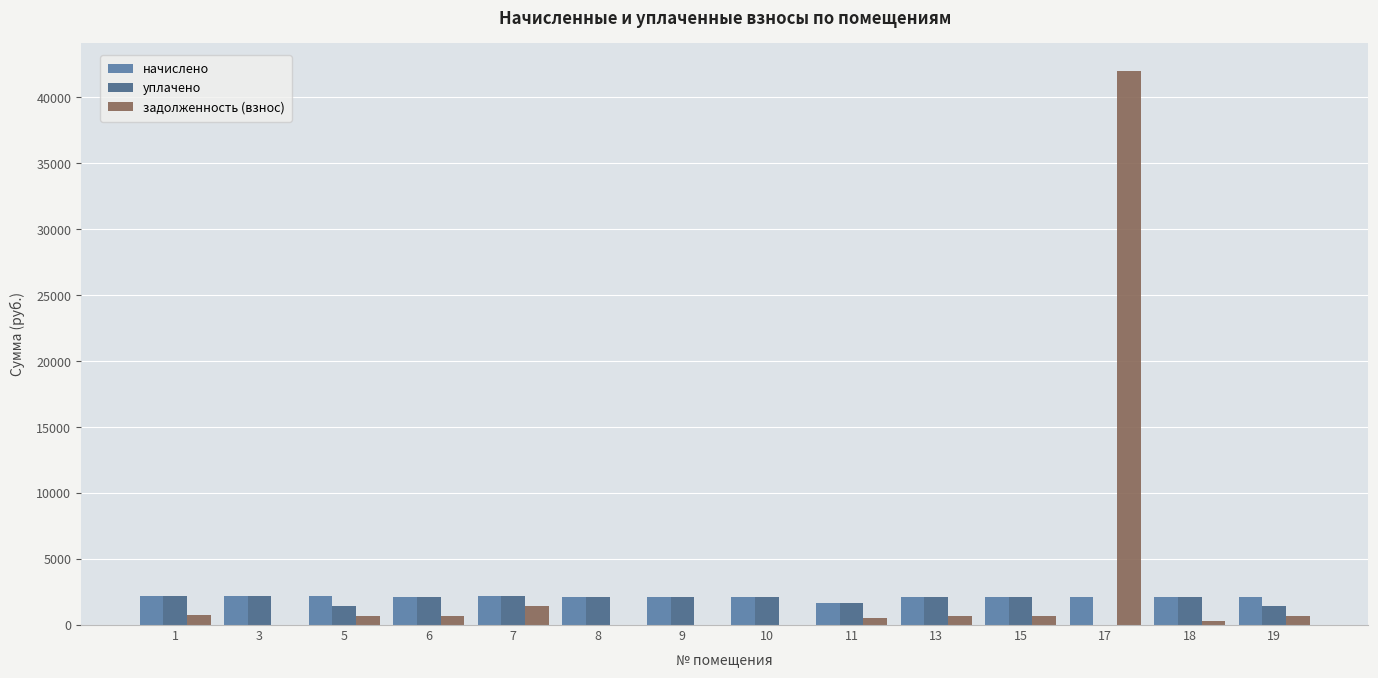

Are the bars horizontal?

No